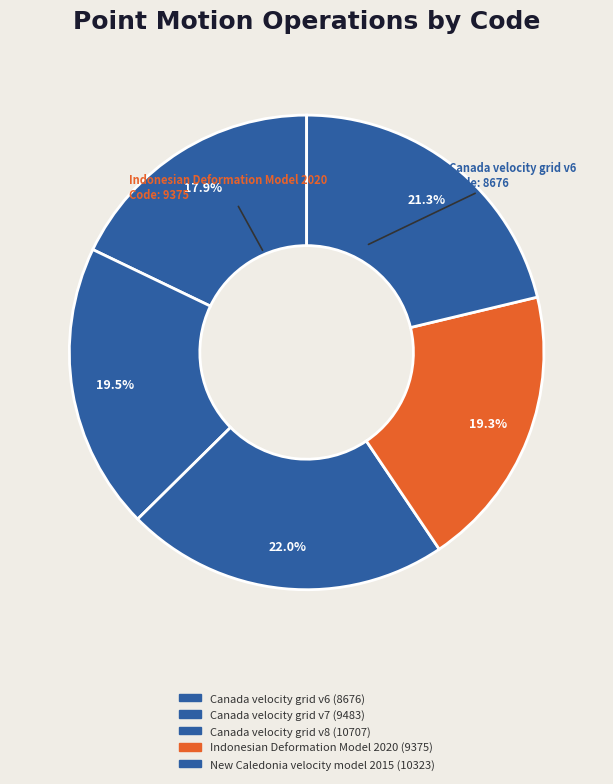

Count the number of slices in the pie.

5